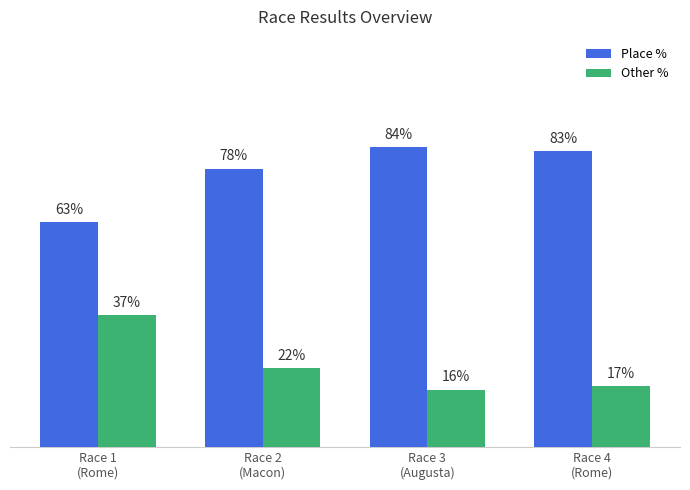

Which category has the lowest value in the Other % series?

Race 3
(Augusta)